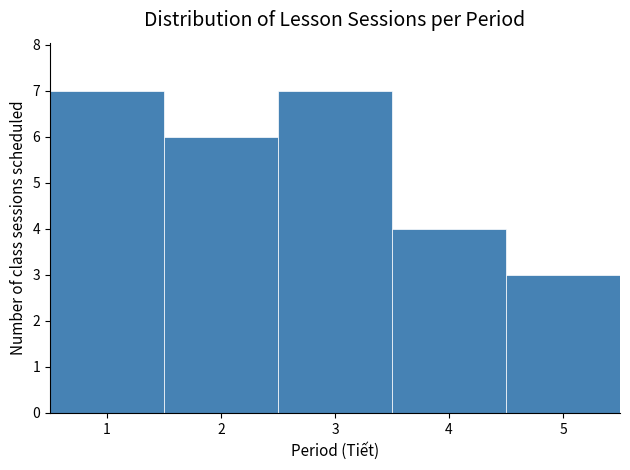

How tall is the bar that spans 0.5 to 1.5 on the x-axis? The values are not printed on the chart, so give them approximately, as read against the axis.

7